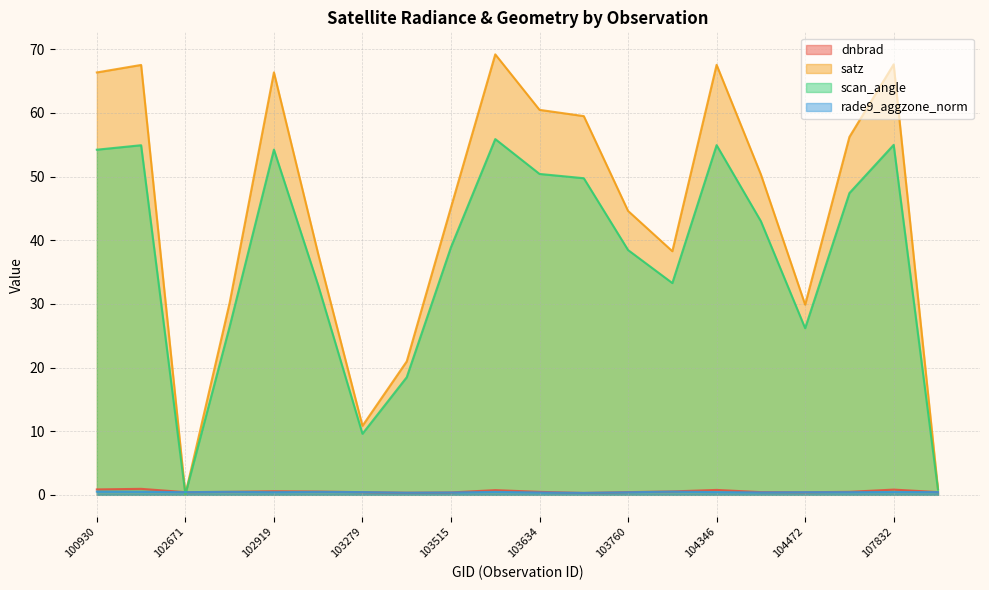

Read the scan_angle value at 102421.

54.9